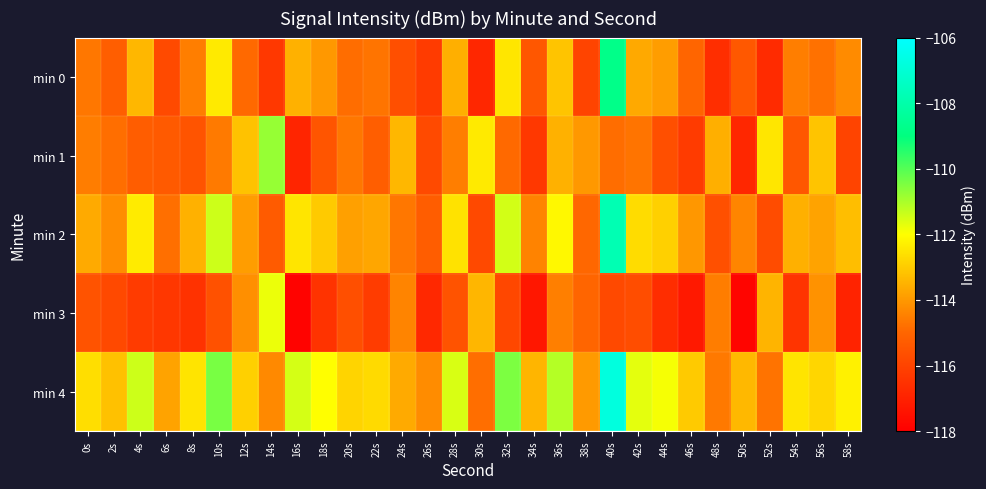

Which category has the highest value across all series?

40s